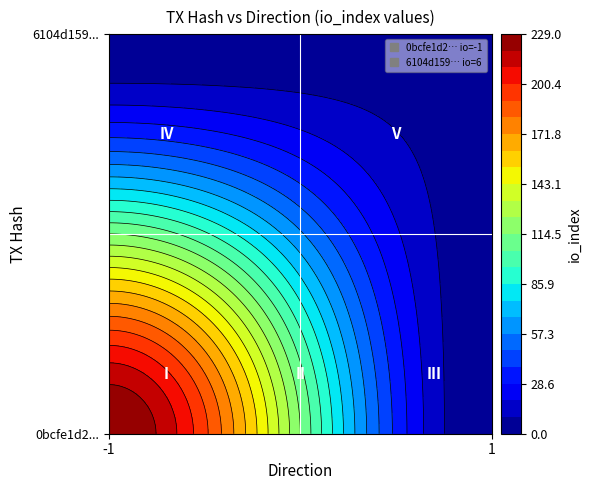

How many values in 0bcfe1d2855113a93d612c15540dfc350eb5bd2 are below zero?

1